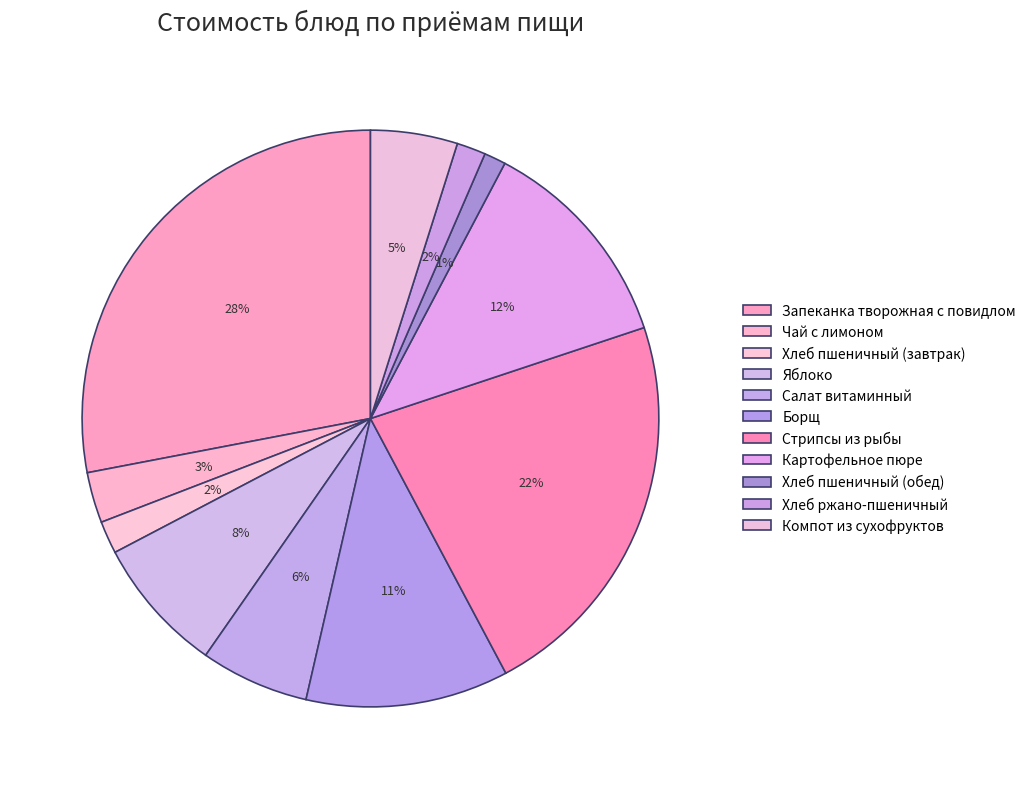

How many segments does this pie chart have?

11